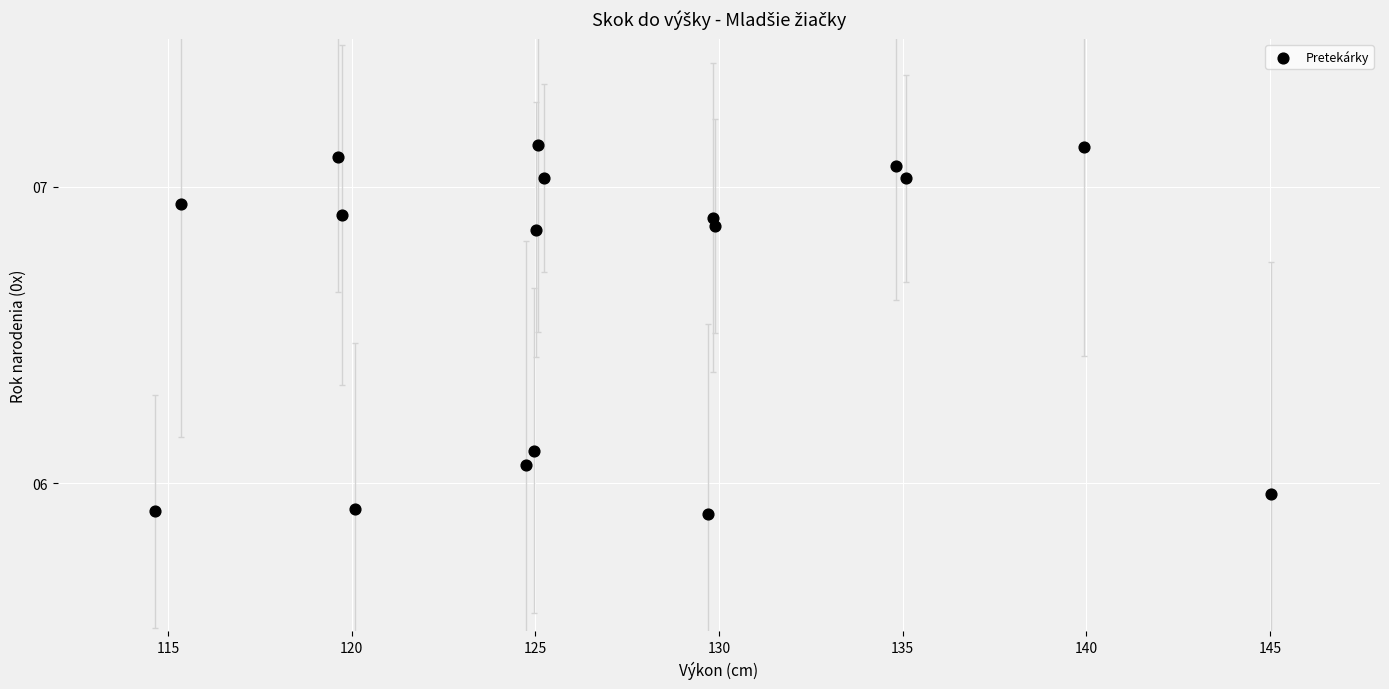

What is the range of Y values (max minus min)?

1.2